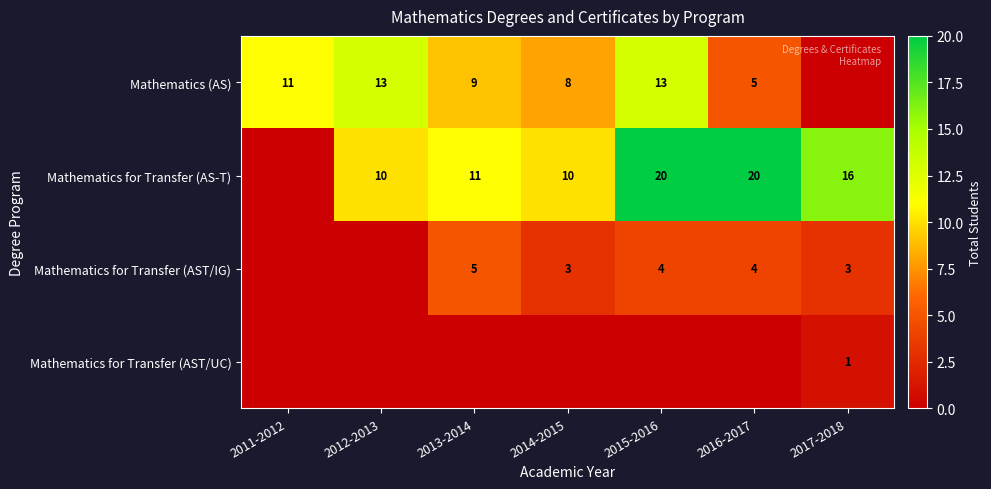

What is the sum of the Mathematics for Transfer (AST/IG) values at 2015-2016 and 2017-2018?

7